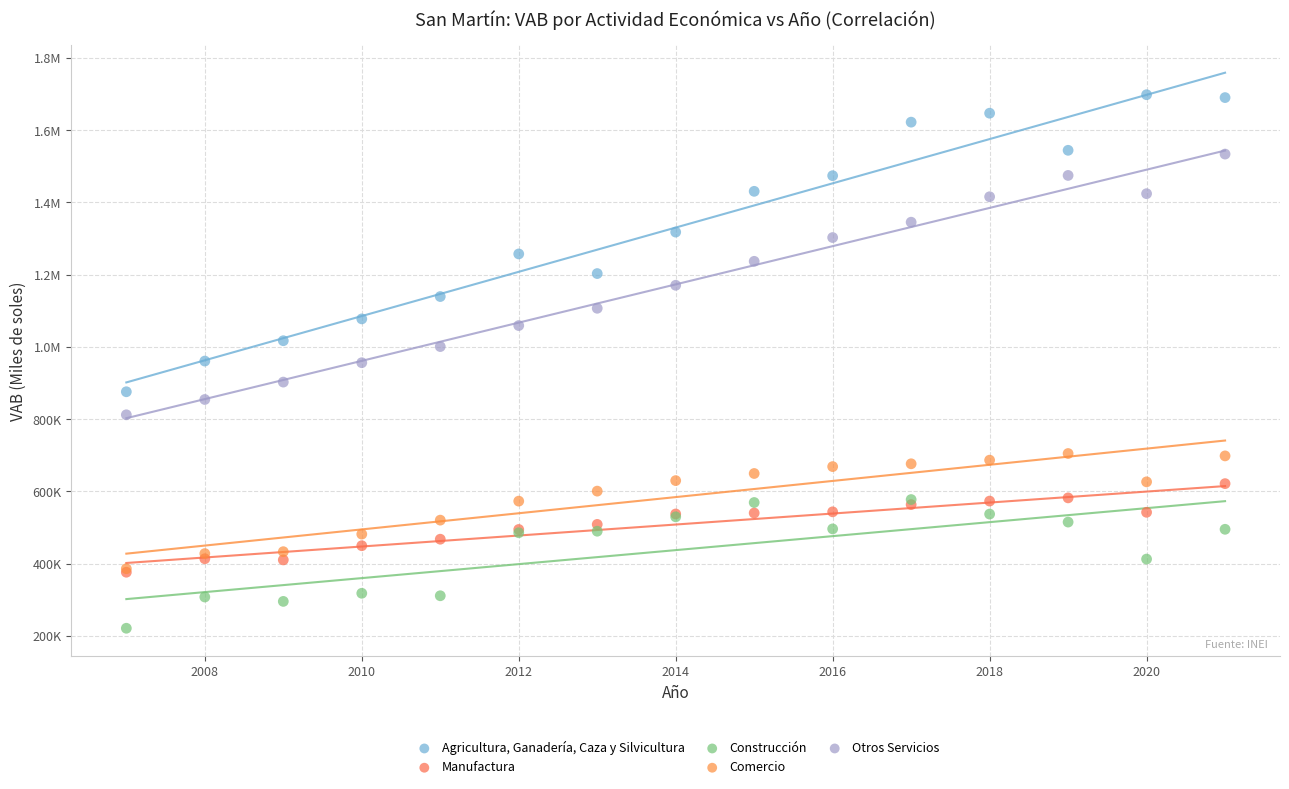

What are all the series names shown in the legend?

Agricultura, Ganadería, Caza y Silvicultura, Manufactura, Construcción, Comercio, Otros Servicios